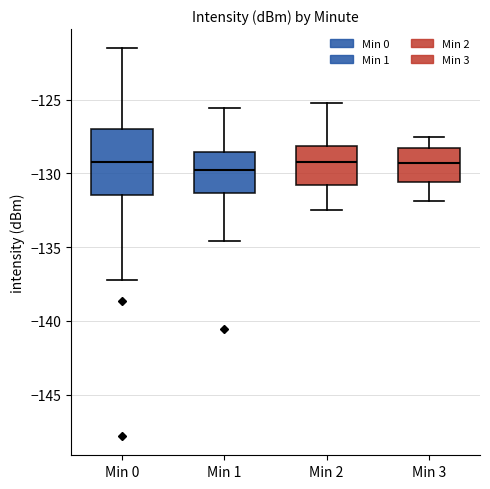

Where is the upper edge of the box for Min 3 on the y-axis? The values are not printed on the chart, so give them approximately, as read against the axis.

-128.0